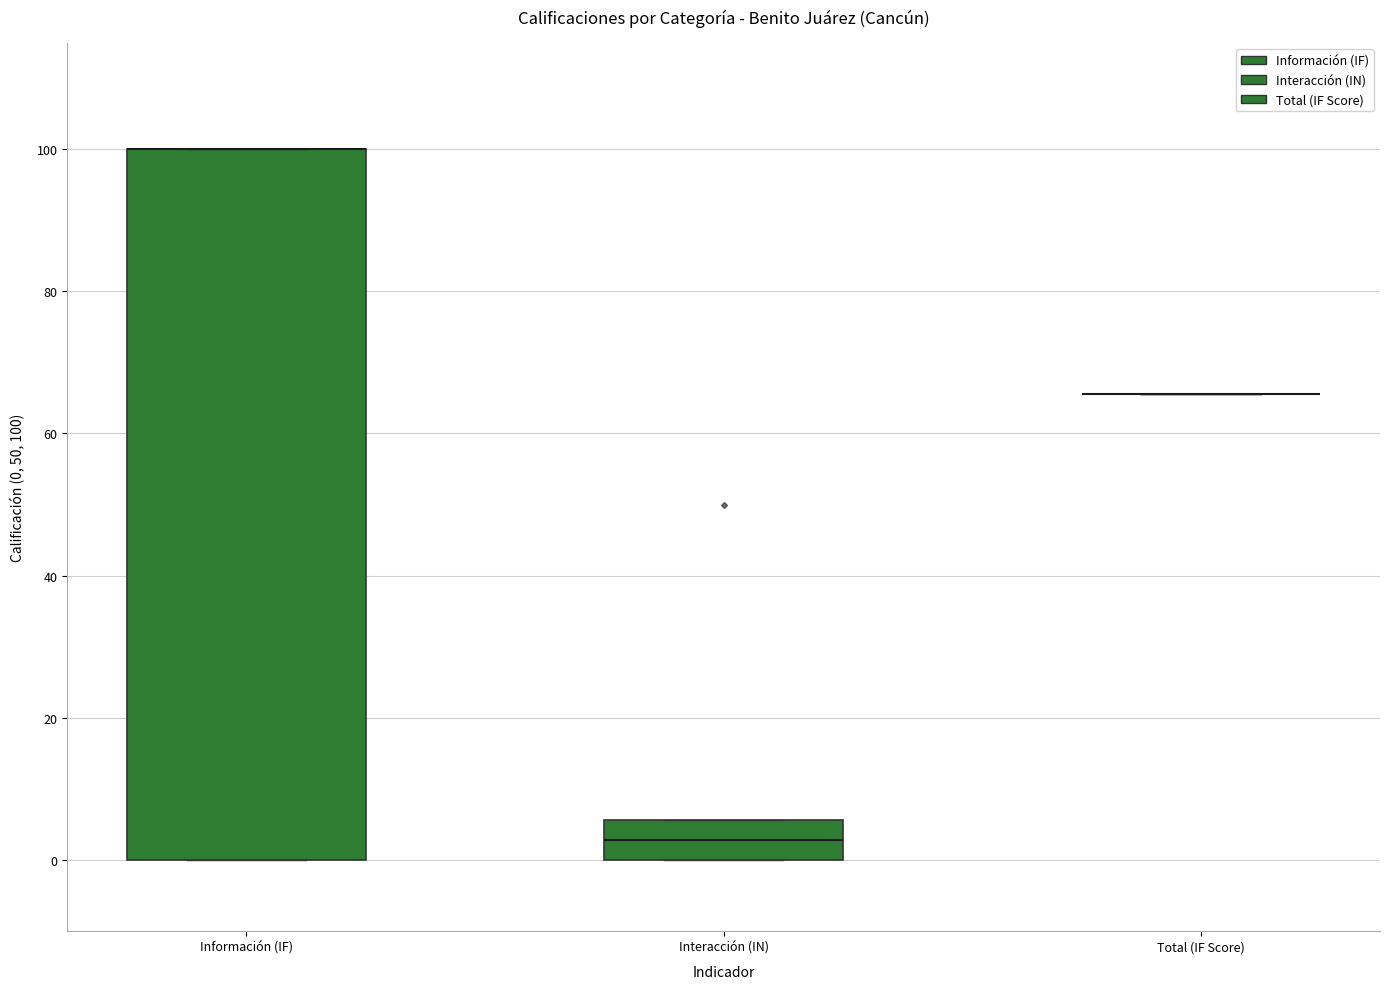

Comparing the boxes themselves (not the whiskers), which one is the tallest?

Información (IF)